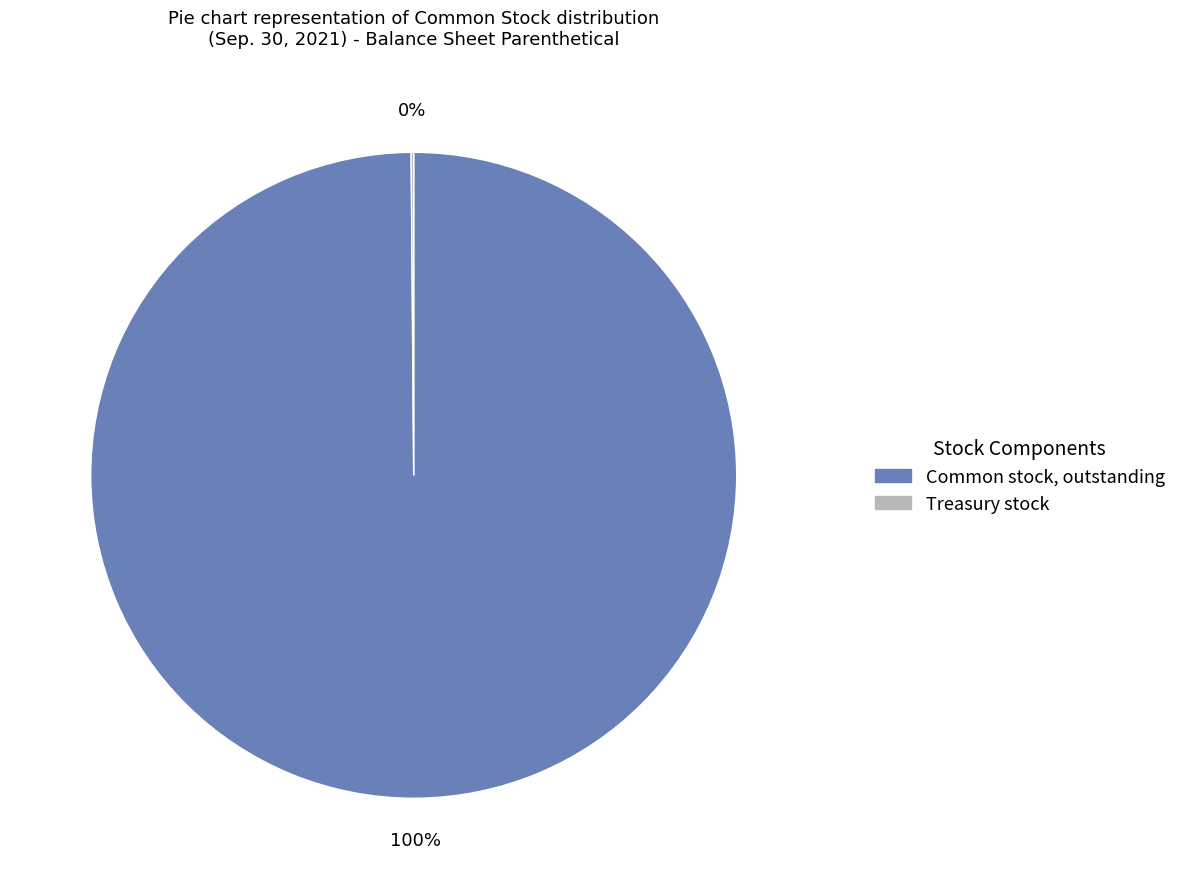

Is there any slice that represents more than half of the pie?

Yes